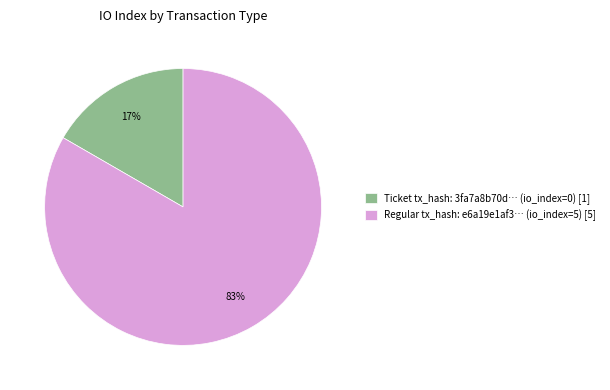

What percentage is the Ticket tx_hash: 3fa7a8b70d… (io_index=0) [1] slice, to the nearest percent?

17%